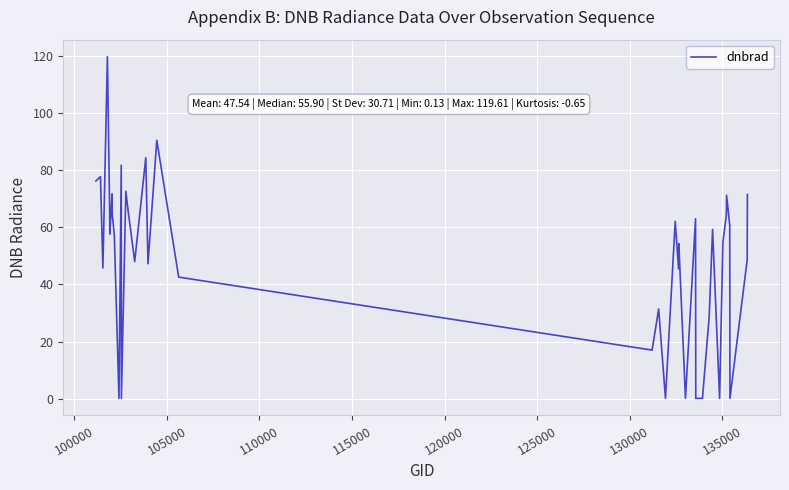

What is the greatest value displayed?

119.6